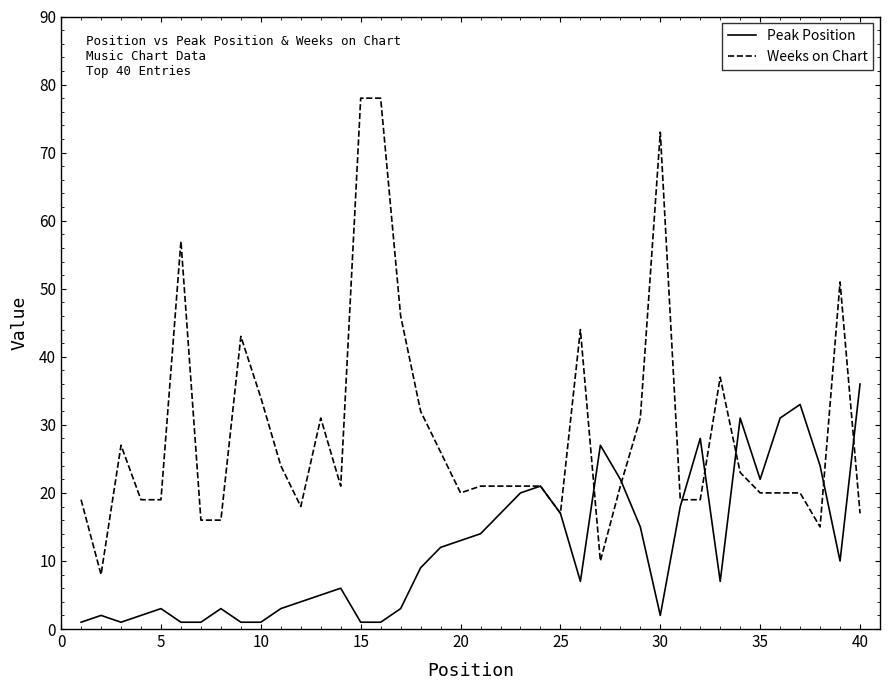

Rank the series by their average value, from highest to lowest.

Weeks on Chart, Peak Position